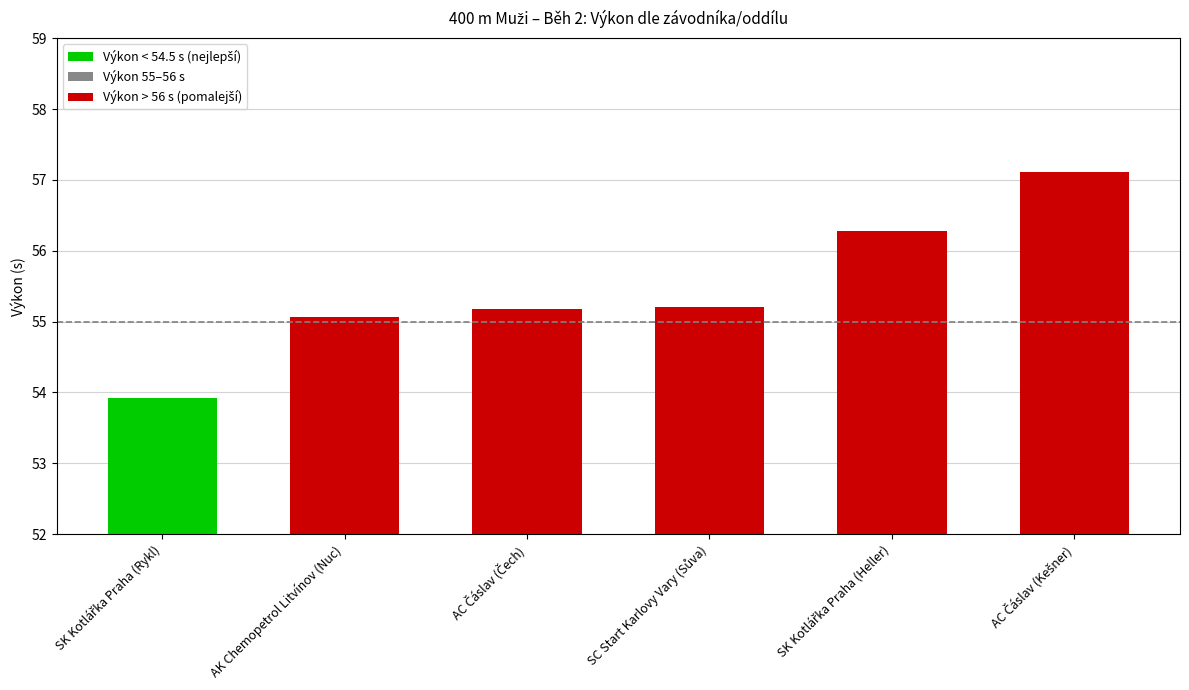

How many data points does each series have?

6